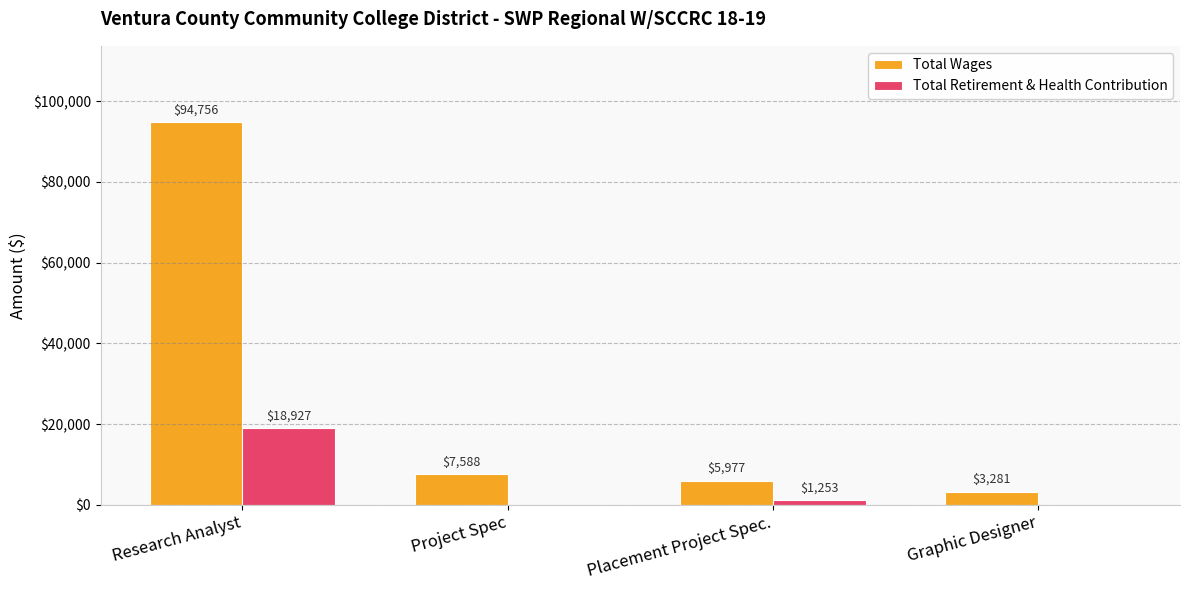

True or false: Total Retirement & Health Contribution has a value of 8099 at Research Analyst.

False